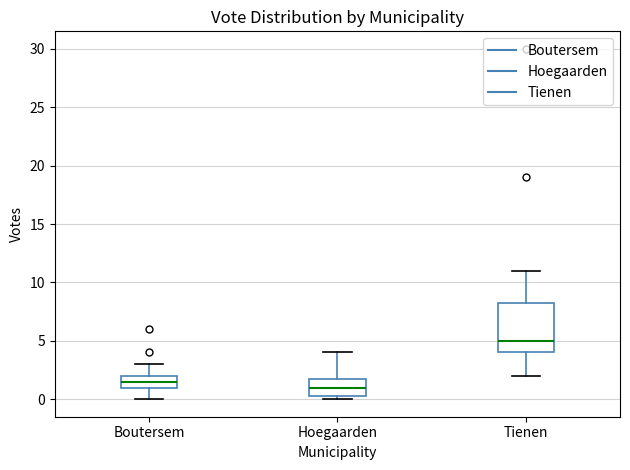

Reading left to right, transcribe this box plot: for each box, give where its median line is, the range the box spans, and where its two whiskers end, as read against the y-axis. The values are not printed on the chart, so give them approximately, as read against the axis.

Boutersem: median 1.5, box 1.0 to 2.0, whiskers 0.0 to 3.0
Hoegaarden: median 1.0, box 0.5 to 2.0, whiskers 0.0 to 4.0
Tienen: median 5.0, box 4.0 to 8.5, whiskers 2.0 to 11.0